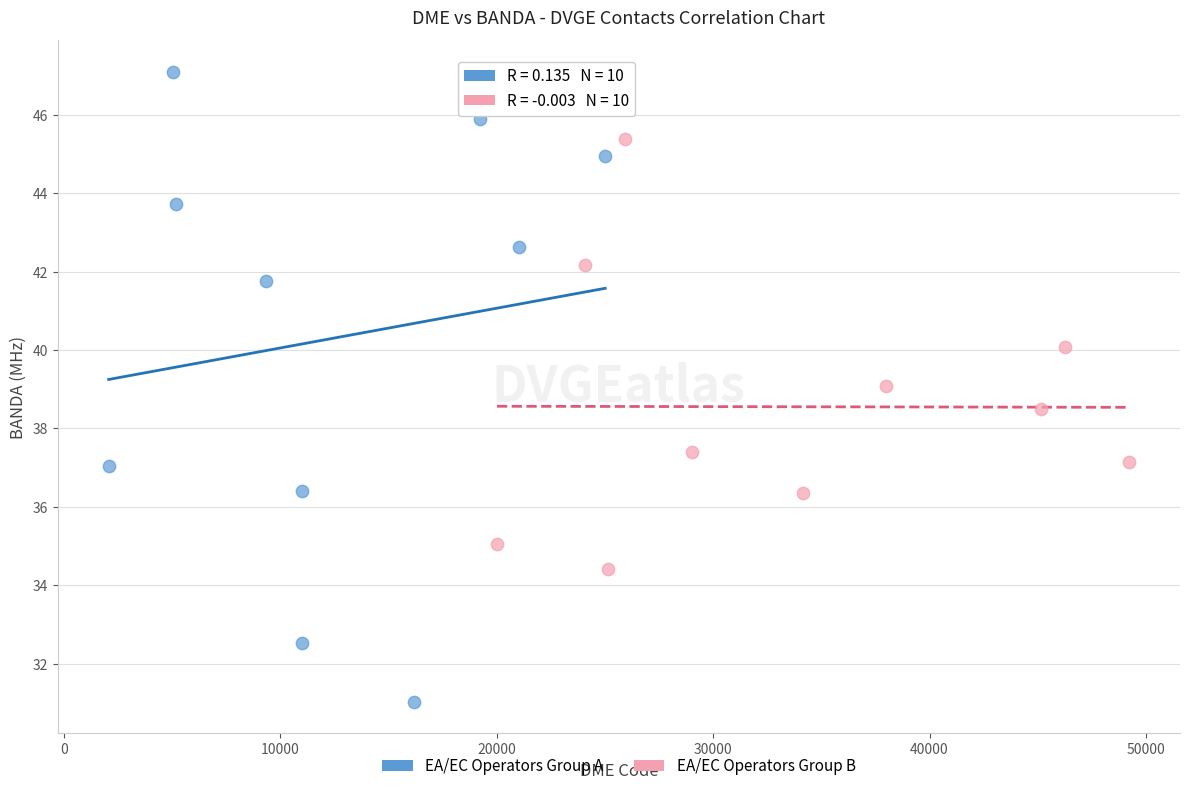

Which series contains the lowest Y value?

EA/EC Operators Group A